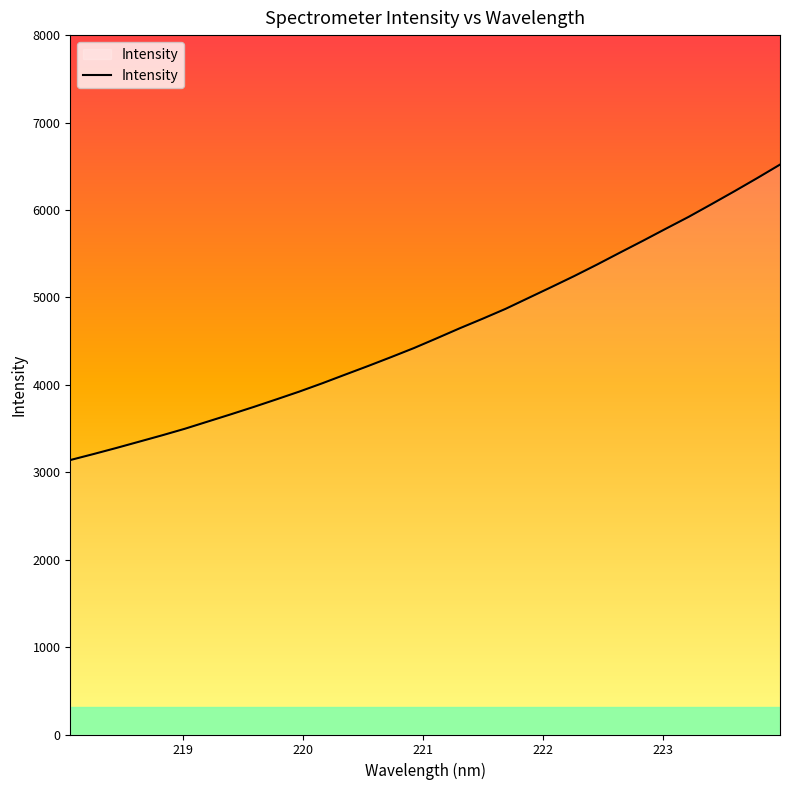

Reading left to right, what are all the values shown in this chart?

3139.4	3207.0	3276.7	3349.1	3421.6	3497.2	3579.6	3661.9	3746.3	3833.7	3922.8	4017.6	4116.7	4215.1	4316.3	4420.1	4532.2	4646.4	4755.6	4868.3	4992.8	5117.1	5243.4	5375.2	5511.6	5646.4	5784.2	5920.4	6065.5	6212.8	6363.8	6518.9